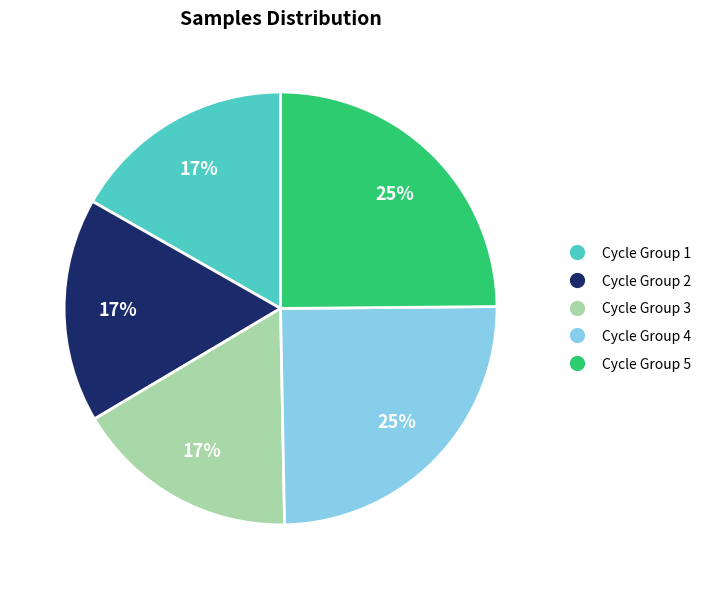

To the nearest percent, what is the average slice percentage?

20%